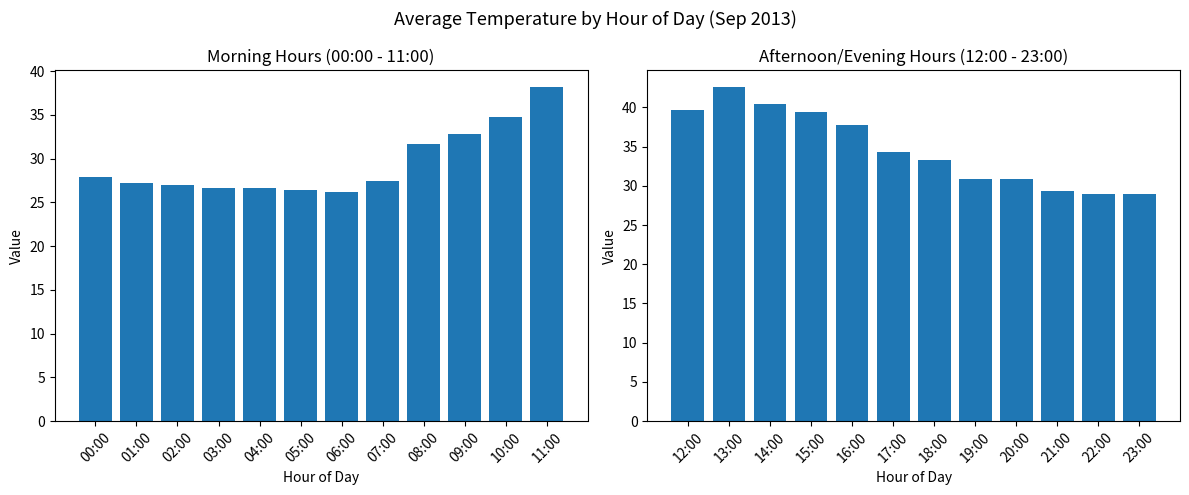

The Avg Temp (AM) series shows 31.6 at 08:00. True or false?

True